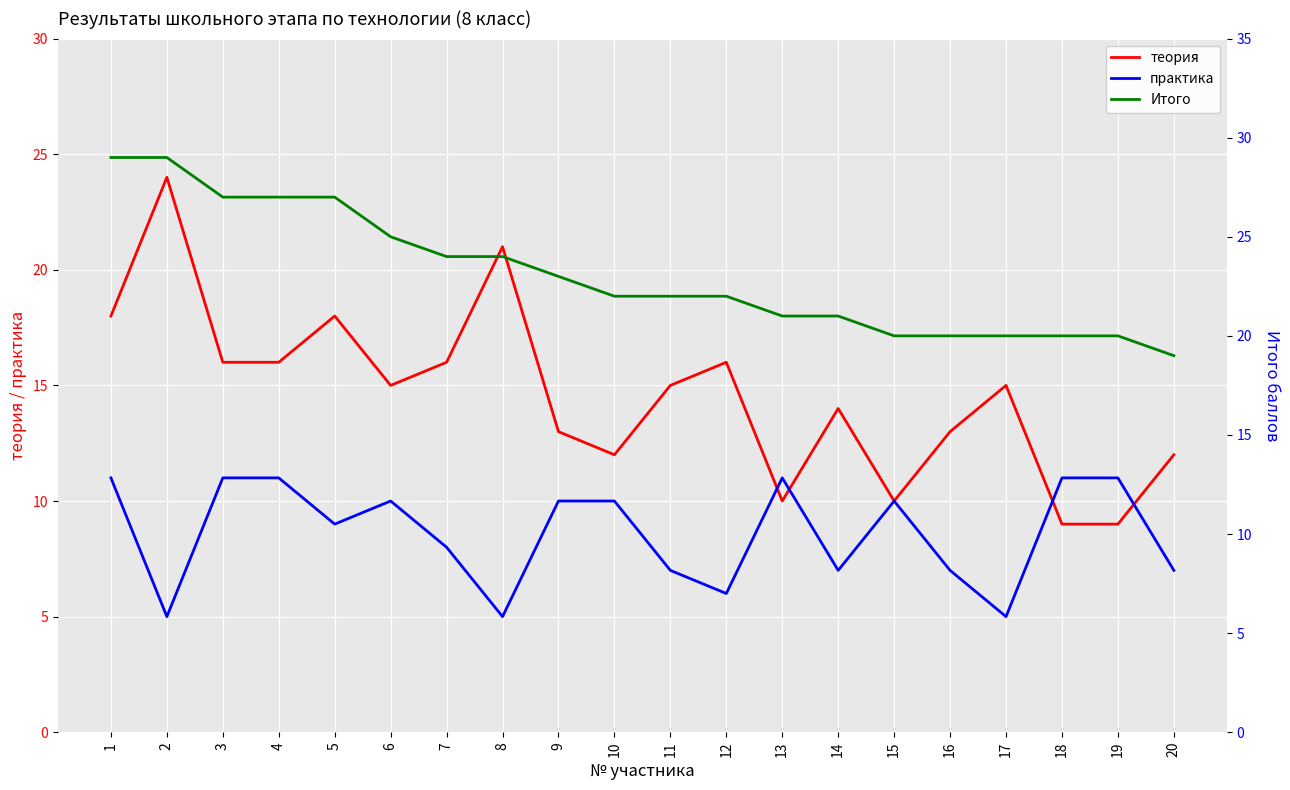

Reading right to left, transcribe all the data shown in this chart.

теория: 12	9	9	15	13	10	14	10	16	15	12	13	21	16	15	18	16	16	24	18
практика: 7	11	11	5	7	10	7	11	6	7	10	10	5	8	10	9	11	11	5	11
Итого: 19	20	20	20	20	20	21	21	22	22	22	23	24	24	25	27	27	27	29	29